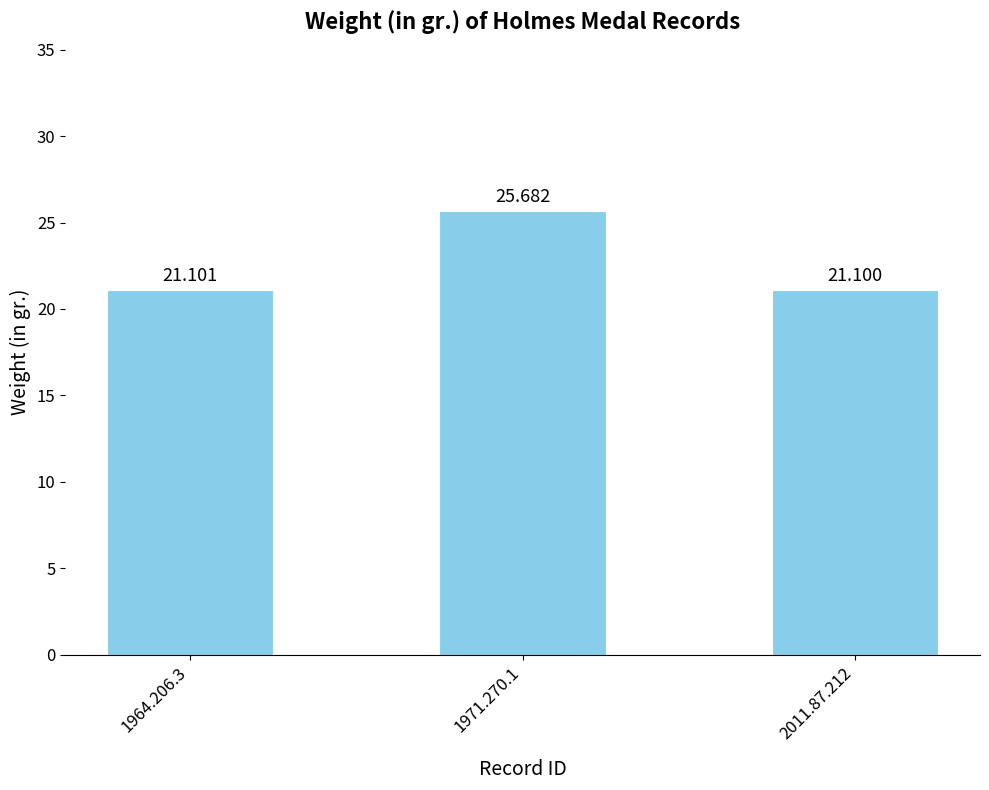

How many series are shown in this chart?

1